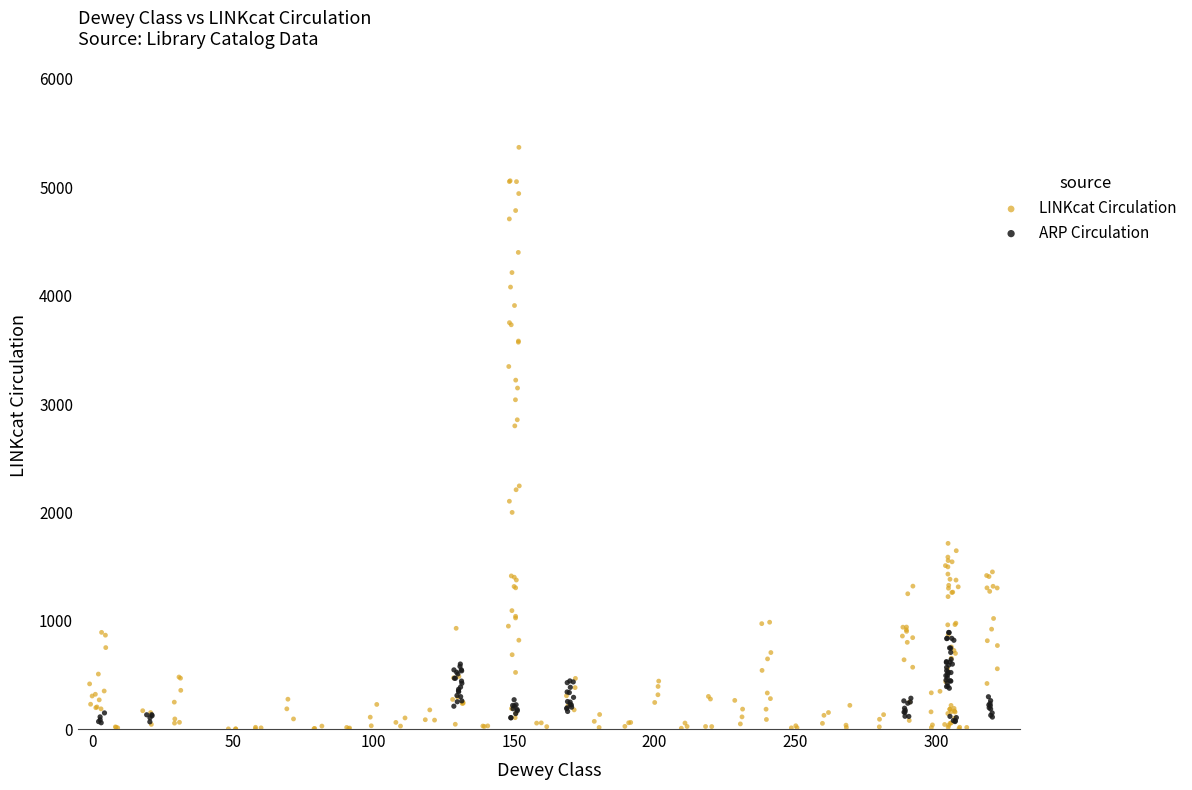

Which series has the largest Y range (max minus min)?

LINKcat Circulation